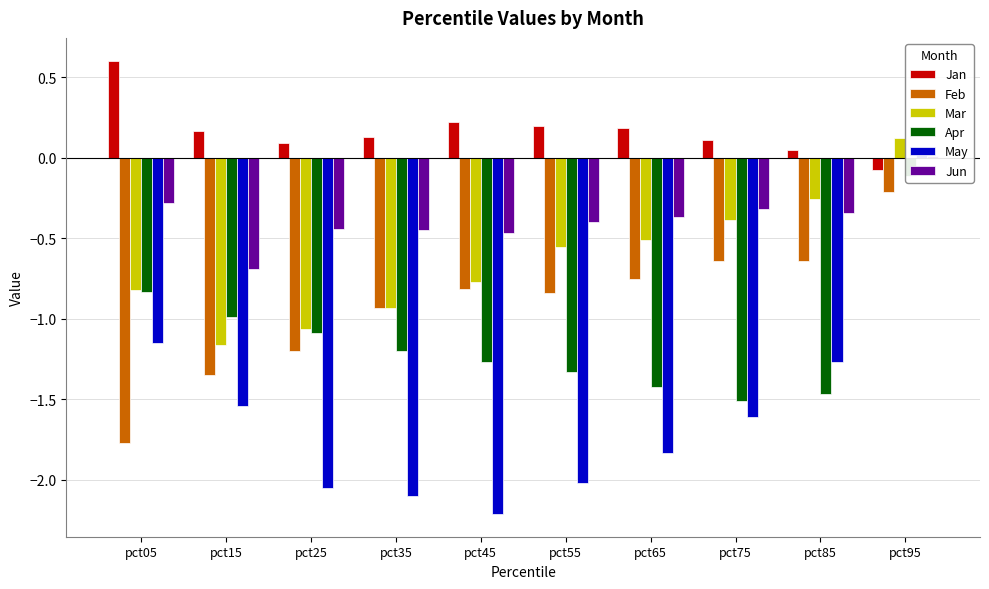

How many values in the Apr series are below -1?

7